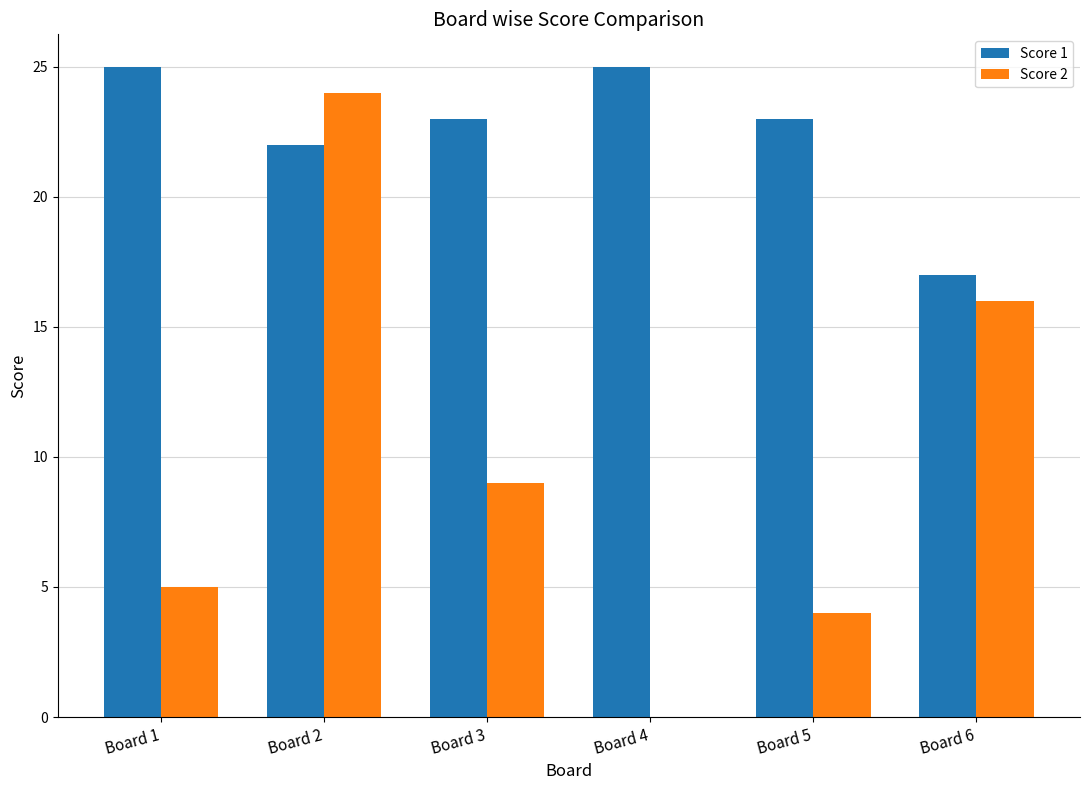

Reading right to left, transcribe all the data shown in this chart.

Score 1: Board 6=17	Board 5=23	Board 4=25	Board 3=23	Board 2=22	Board 1=25
Score 2: Board 6=16	Board 5=4	Board 4=0	Board 3=9	Board 2=24	Board 1=5